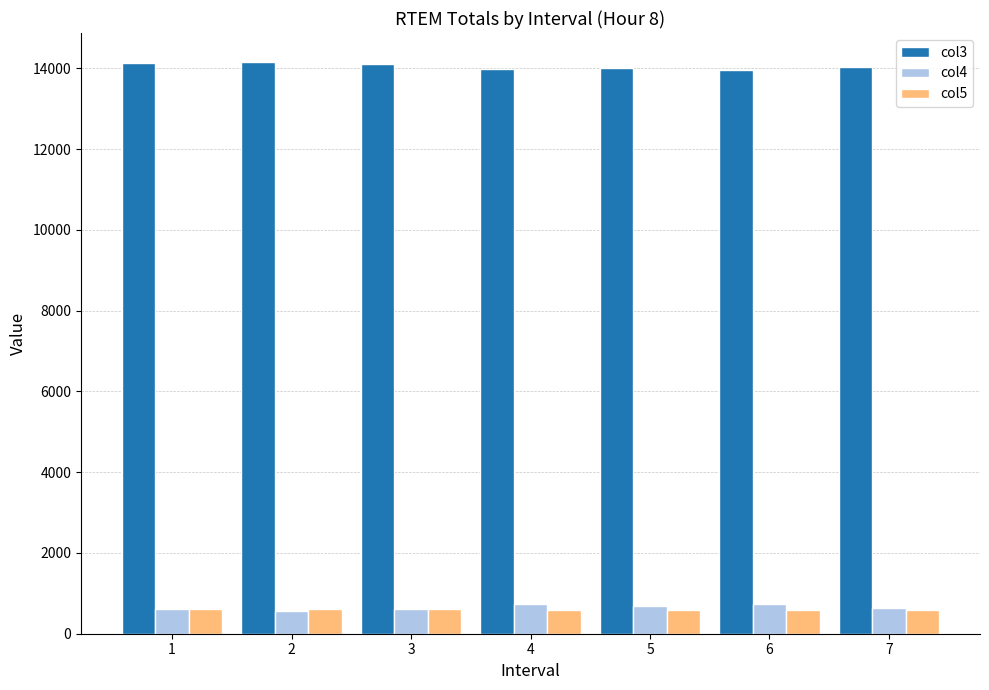

What is the highest value of the col5 series?

600.0